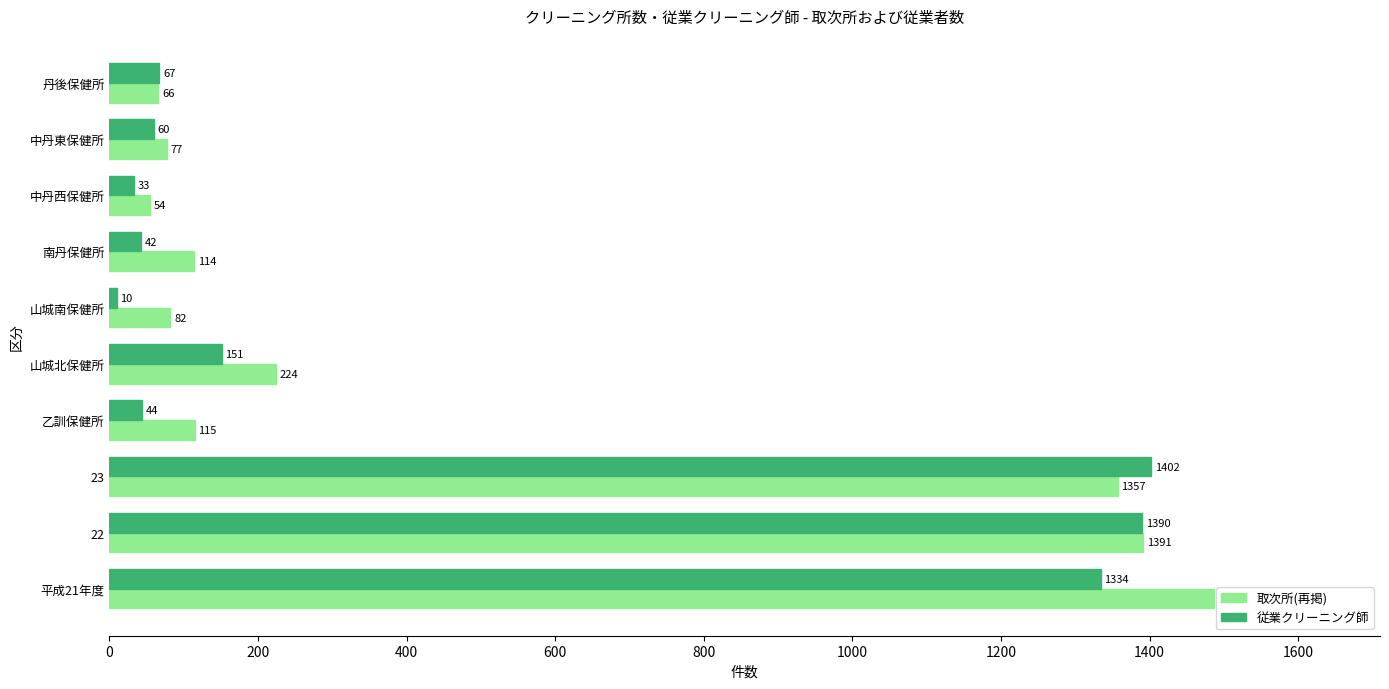

The 取次所(再掲) series shows 389 at 山城北保健所. True or false?

False